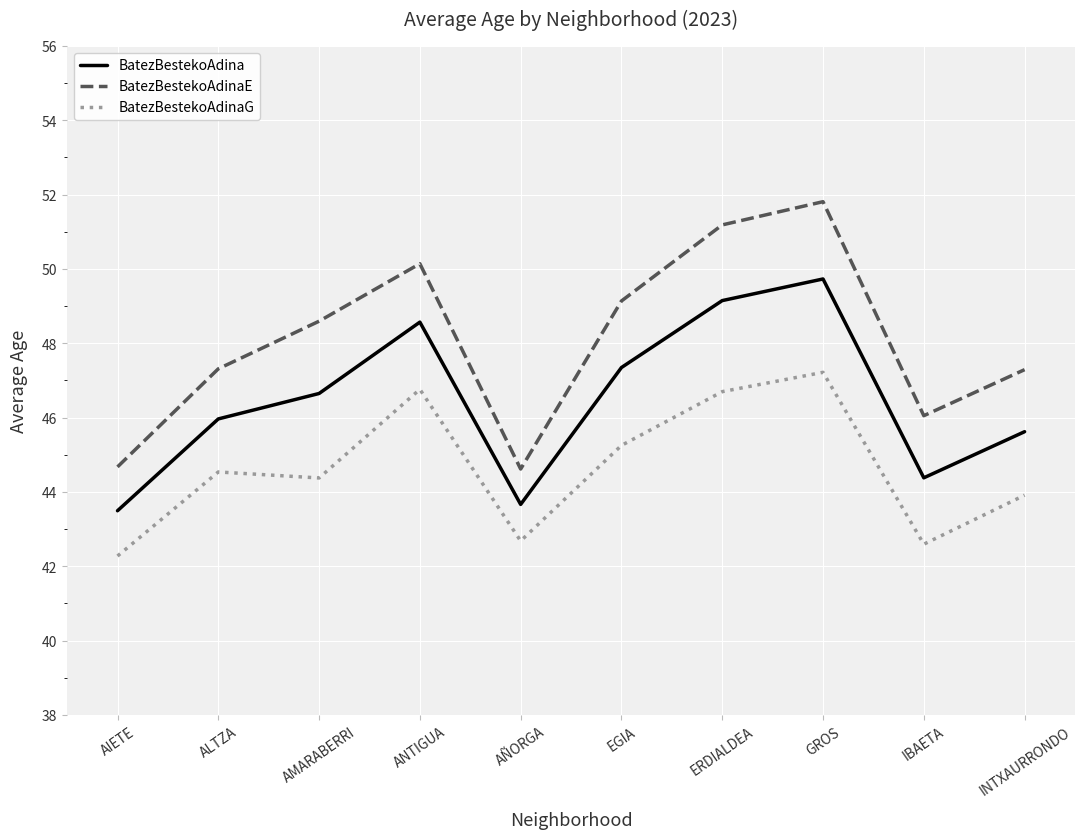

Does the chart display data point markers on the line(s)?

No